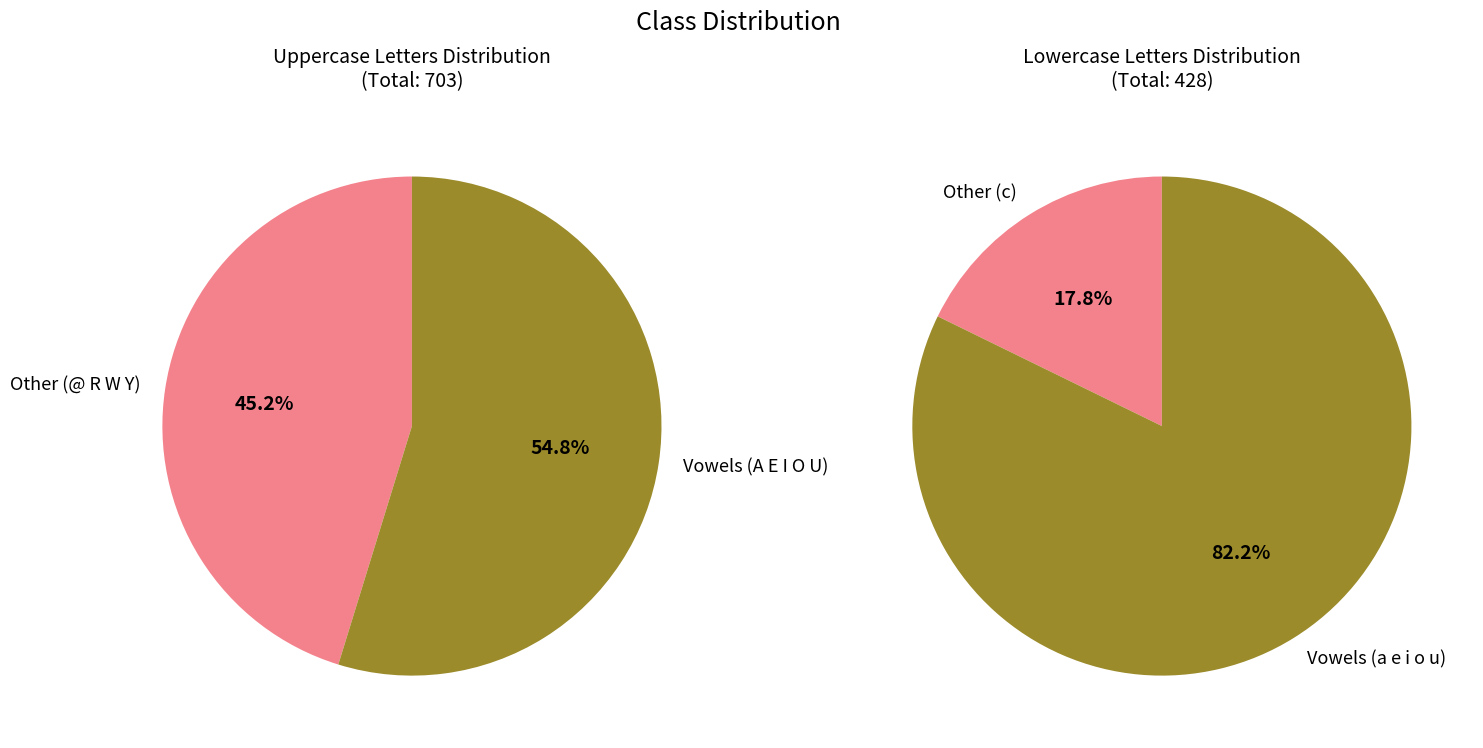

Approximately how many times larger is the value at a compared to A?

1.1